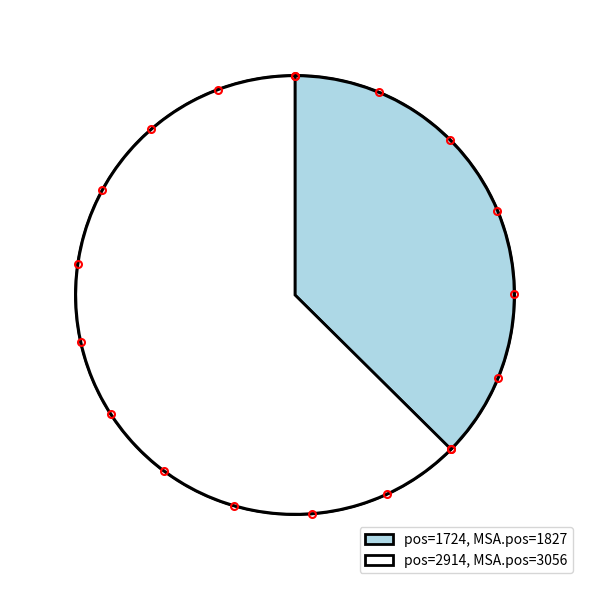

Rank the categories by value from highest to lowest.

pos=2914, MSA.pos=3056, pos=1724, MSA.pos=1827